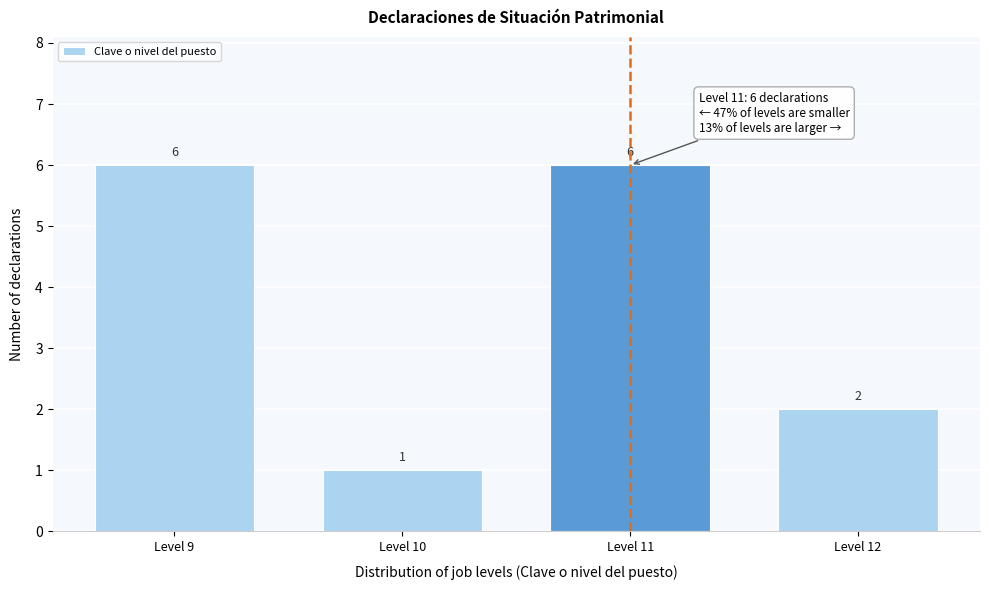

Reading left to right, extract all data points from this chart.

Level 9=6	Level 10=1	Level 11=6	Level 12=2